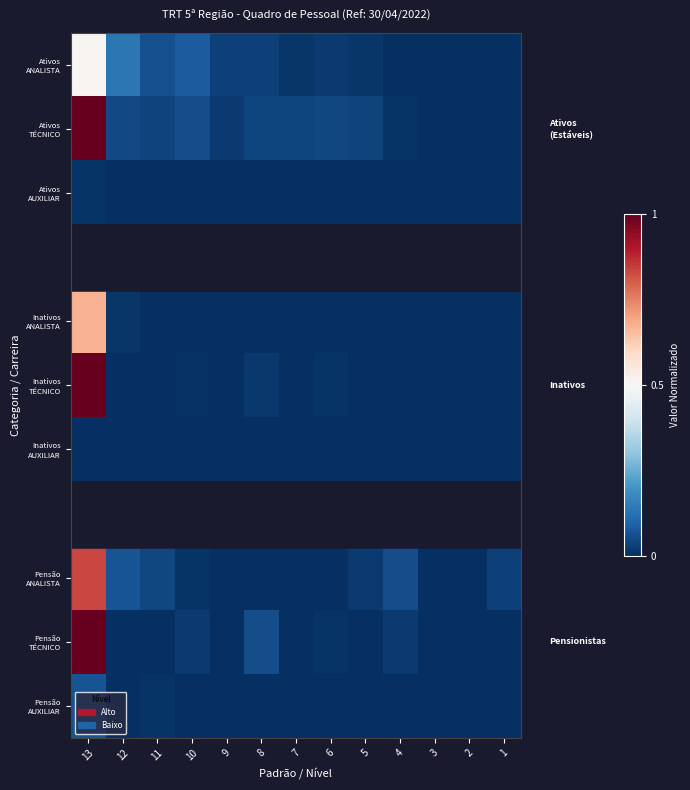

What is the average value of the Ativos TÉCNICO series?

0.1